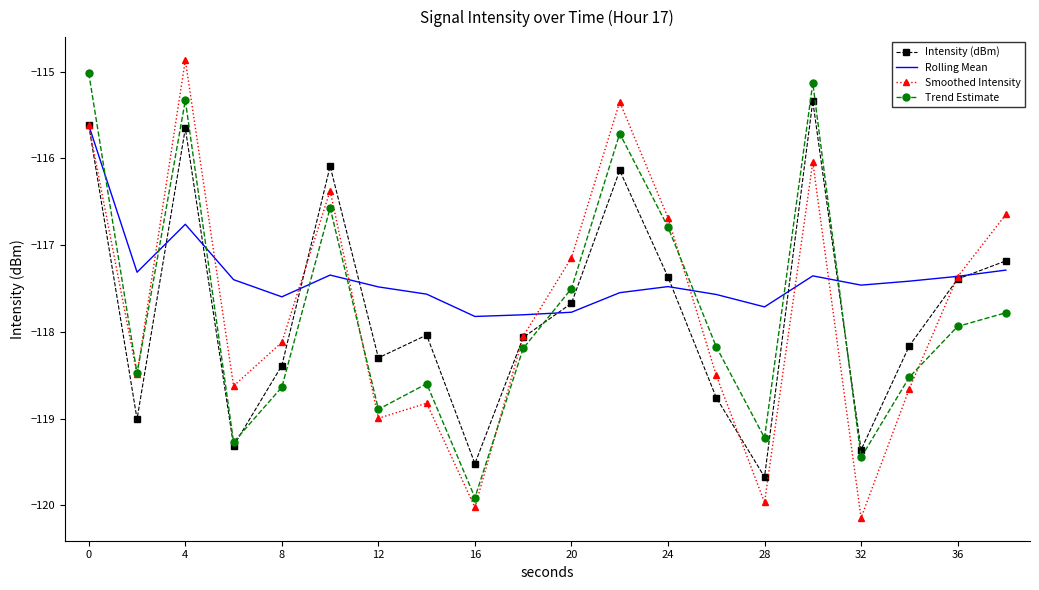

Which series has the largest range (max minus min)?

Smoothed Intensity